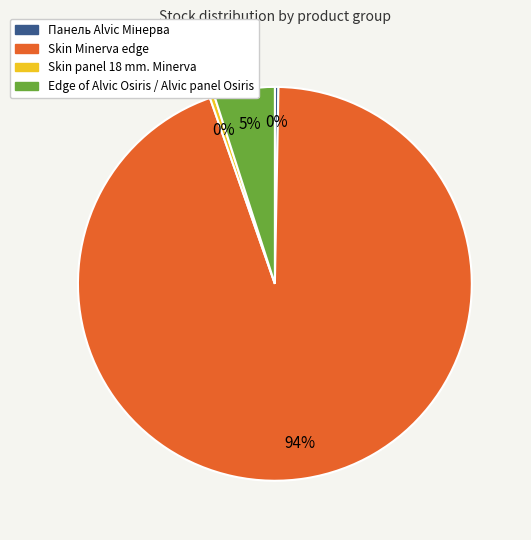

How many segments does this pie chart have?

4